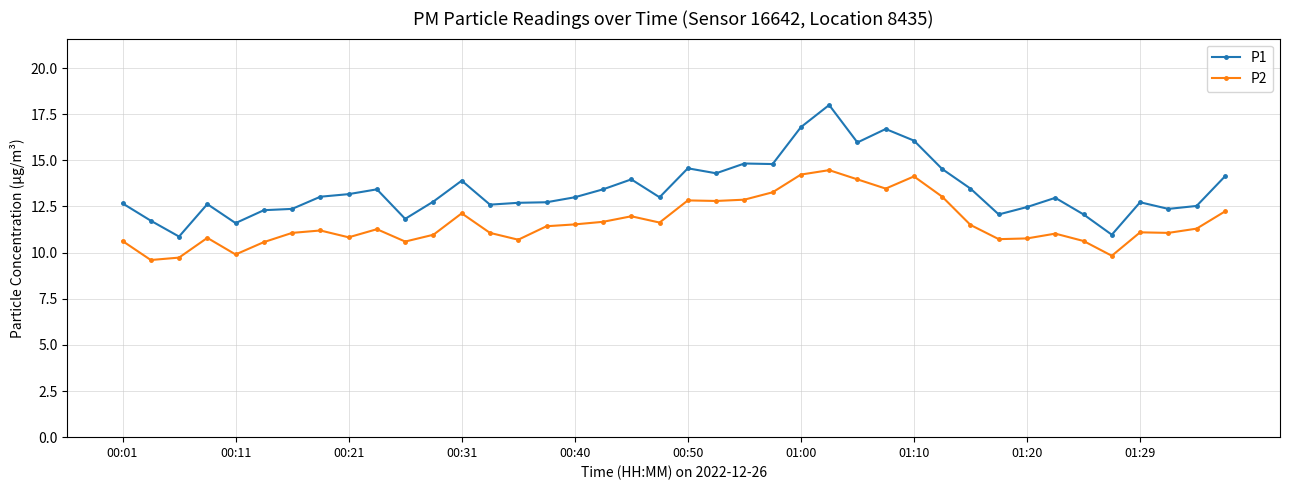

Which series has the largest total across all categories?

P1